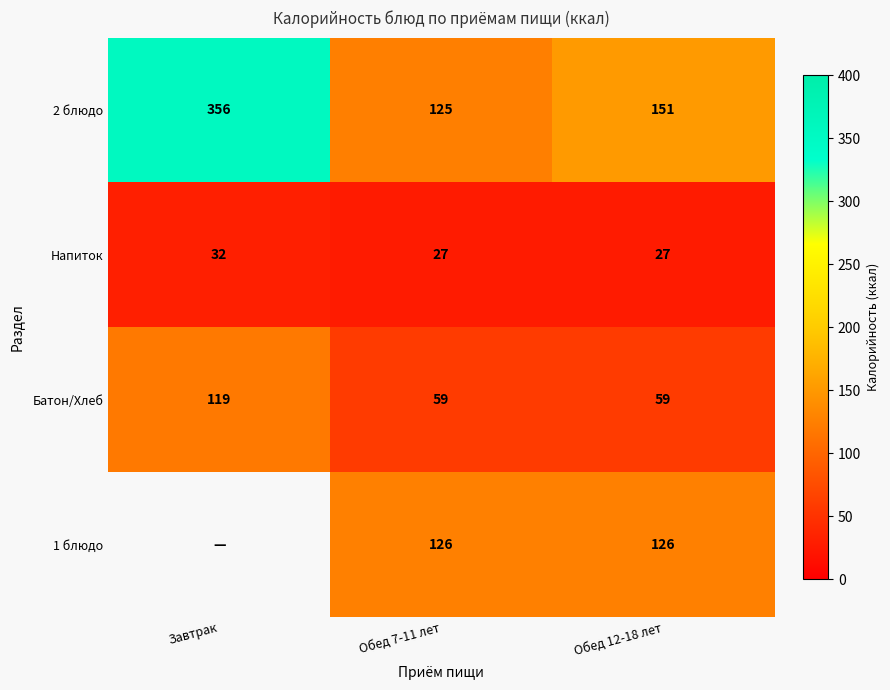

Rank the categories by 2 блюдо value from highest to lowest.

Завтрак, Обед 12-18 лет, Обед 7-11 лет